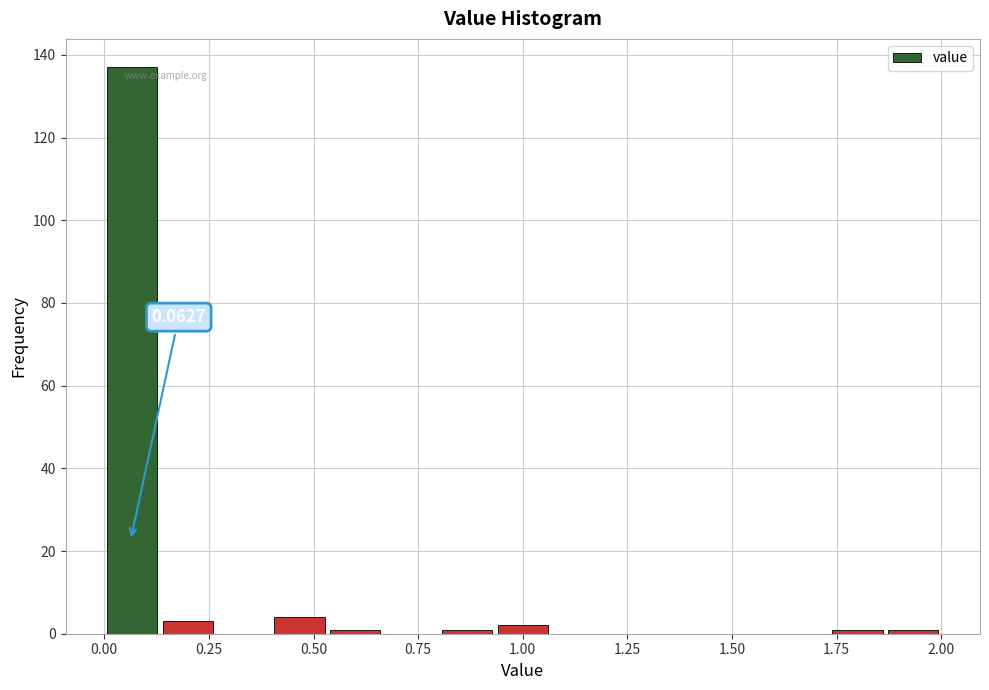

Around what value on the x-axis is the tallest bar? Give the approximate position of its centre, as read against the axis.

0.05